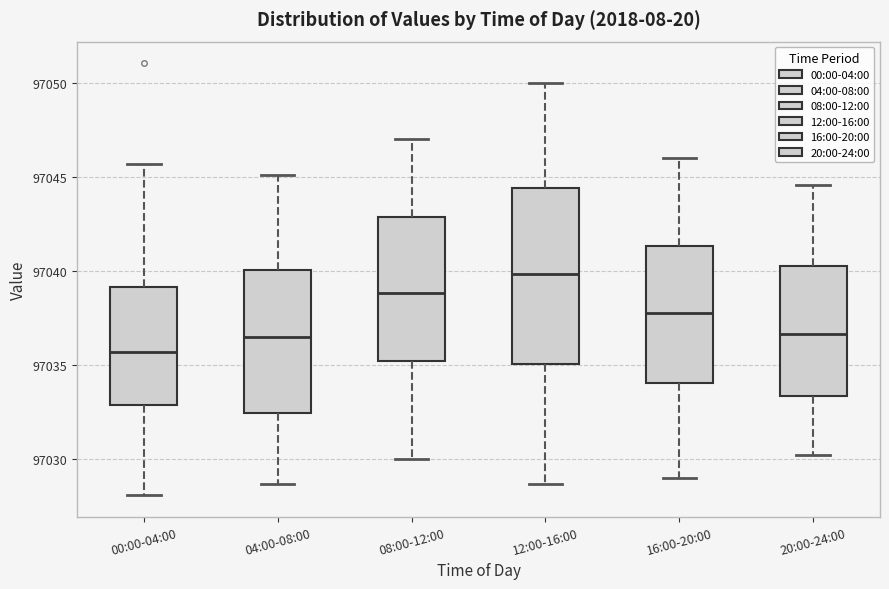

Which box's median line is the lowest?

00:00-04:00